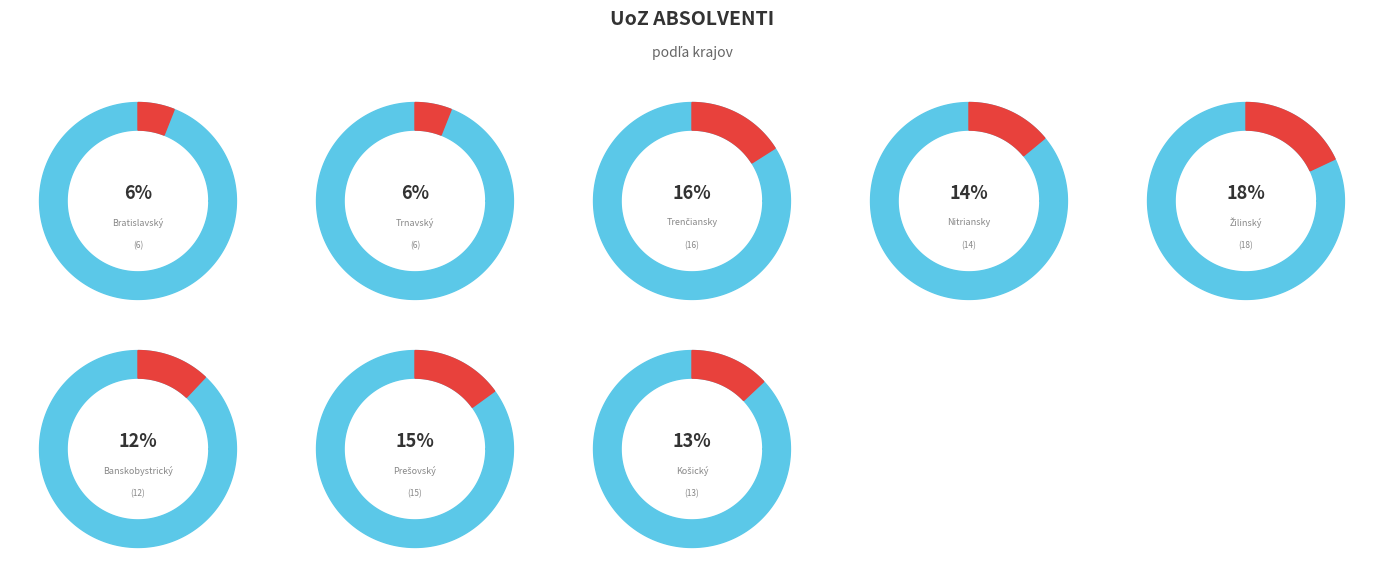

True or false: Nitriansky kraj accounts for 14% of the total.

True